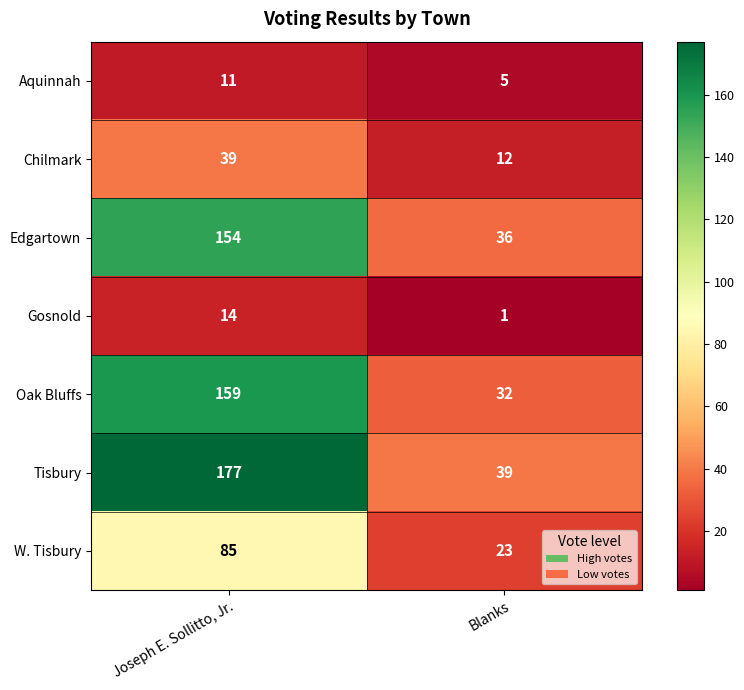

What is the minimum value shown in the chart?

1